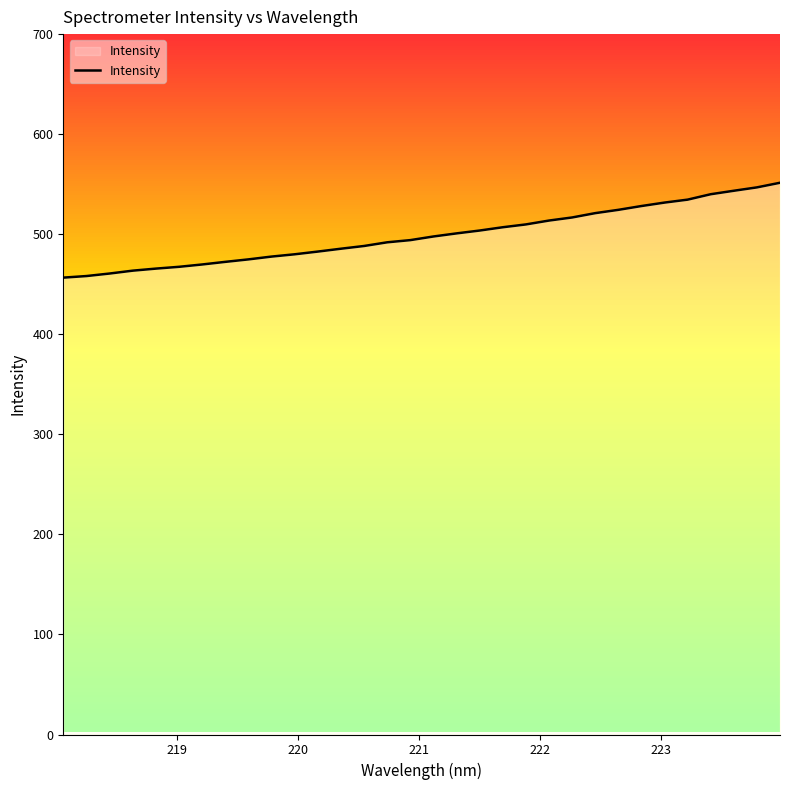

What is the maximum value shown in the chart?

551.4